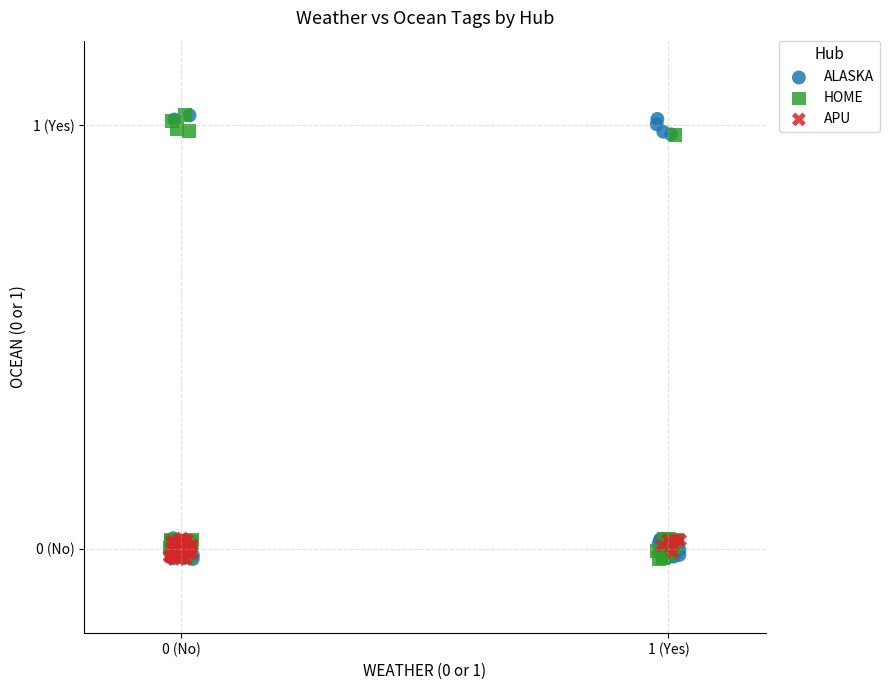

What are all the series names shown in the legend?

ALASKA, HOME, APU